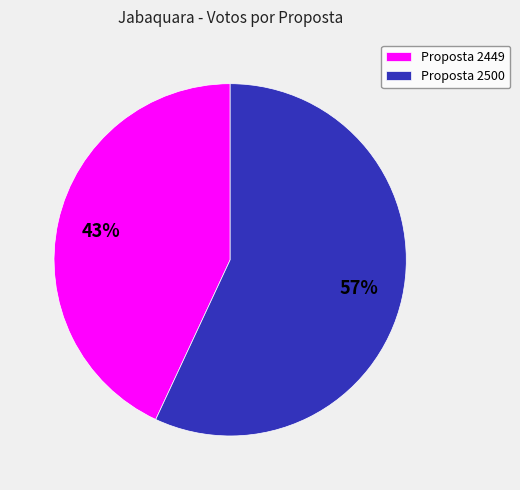

To the nearest percent, what is the combined percentage of Proposta 2500 and Proposta 2449?

100%